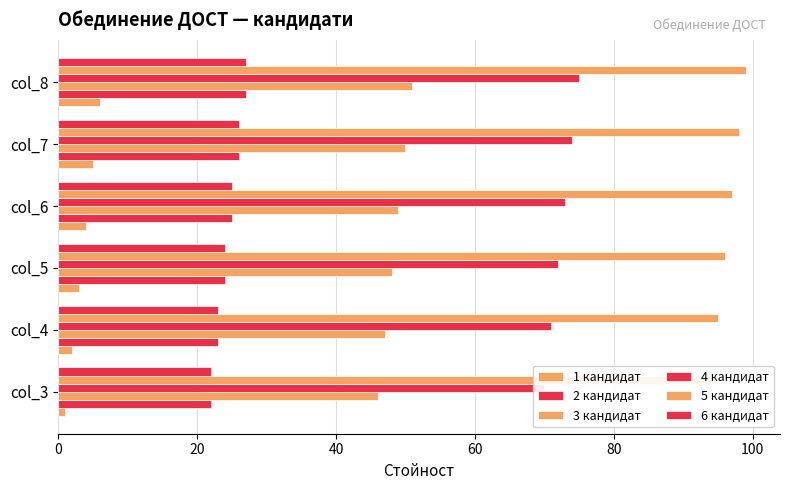

What is the total value across all series at col_3?

255